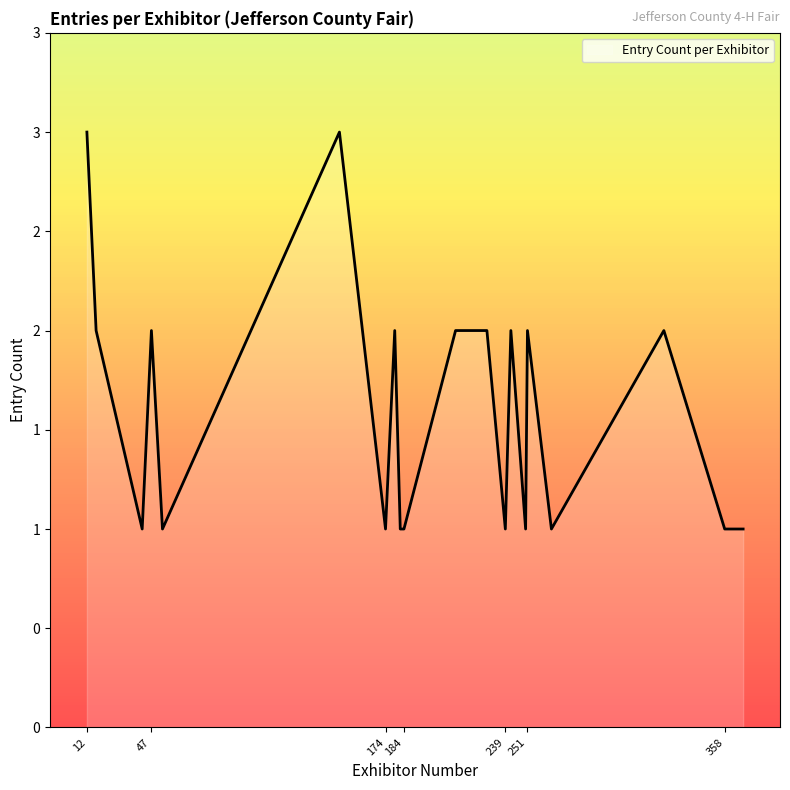

Rank the categories by value from highest to lowest.

12, 149, 17, 47, 179, 212, 229, 242, 251, 325, 42, 53, 174, 182, 184, 239, 250, 264, 358, 368